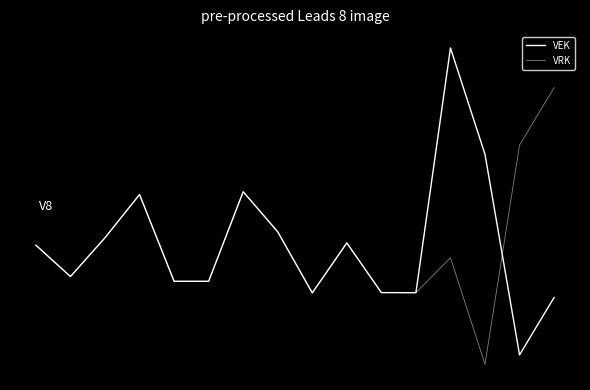

At how many categories does at least one series exceed 48?

3